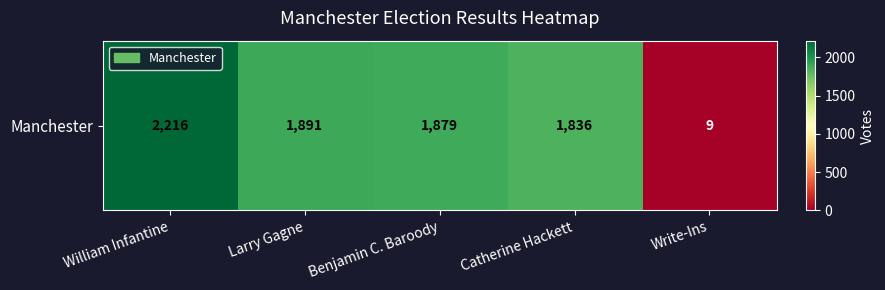

Reading left to right, extract all data points from this chart.

William Infantine=2216	Larry Gagne=1891	Benjamin C. Baroody=1879	Catherine Hackett=1836	Write-Ins=9